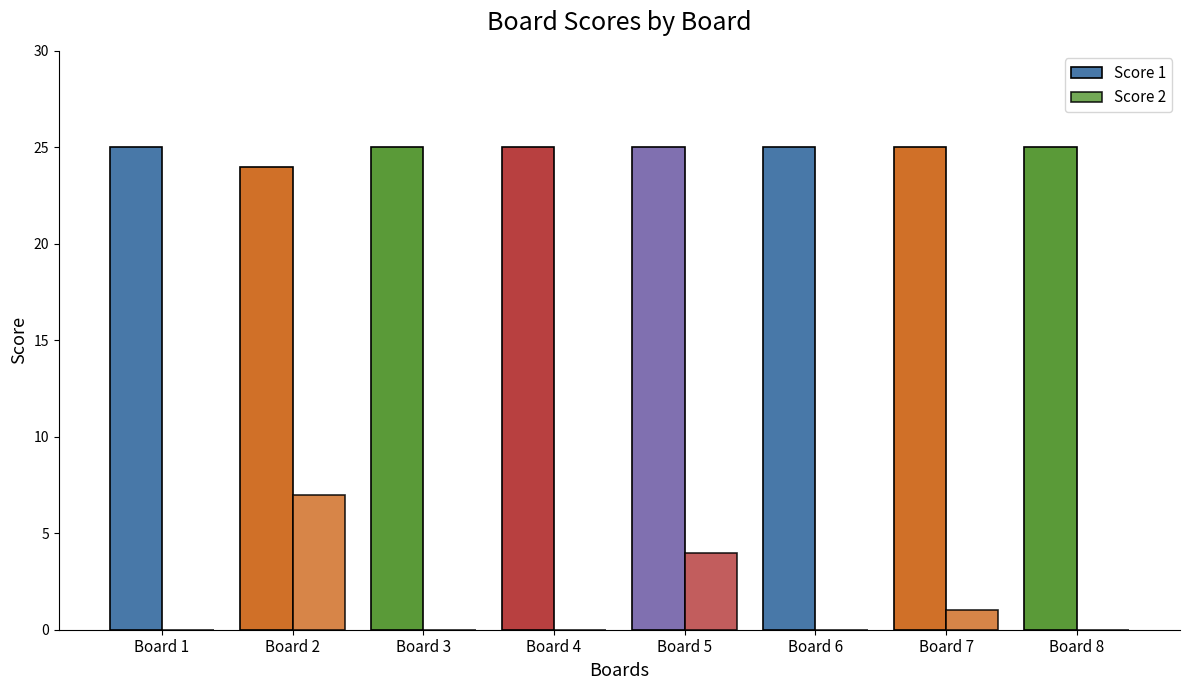

Reading right to left, list all the values displayed in this chart.

Score 1: 25	25	25	25	25	25	24	25
Score 2: 0	1	0	4	0	0	7	0